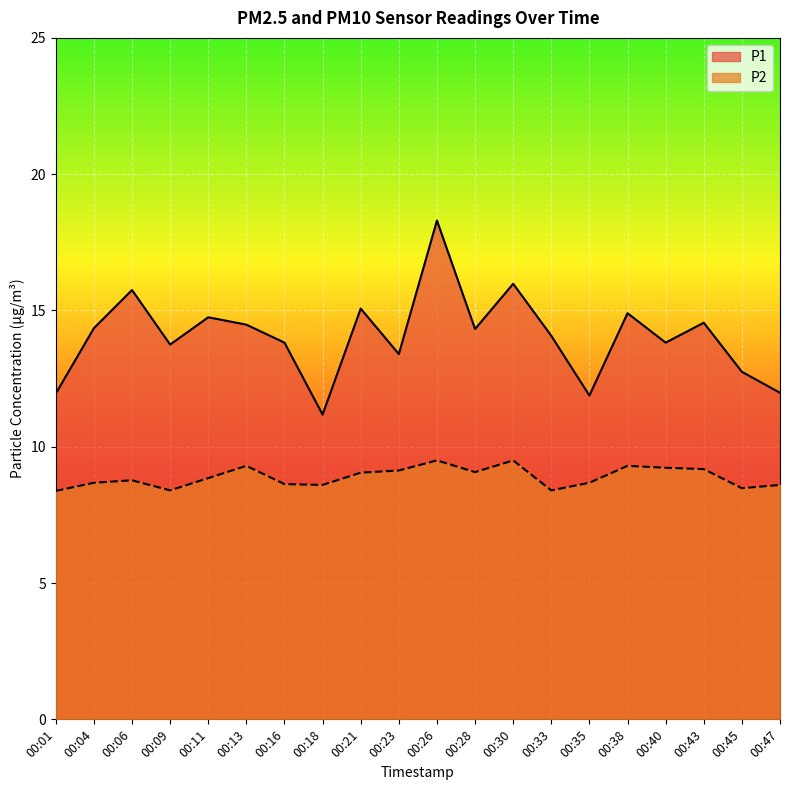

In P1, how many points are higher than both neighbors (excluding endpoints)?

7